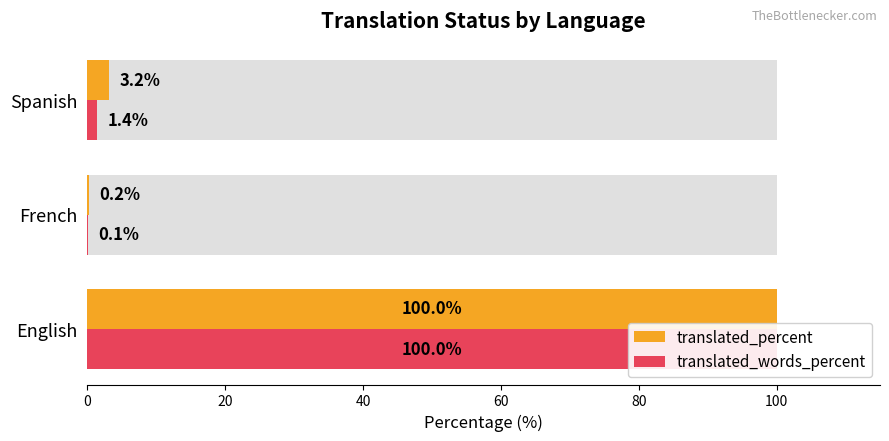

How many data points does each series have?

3